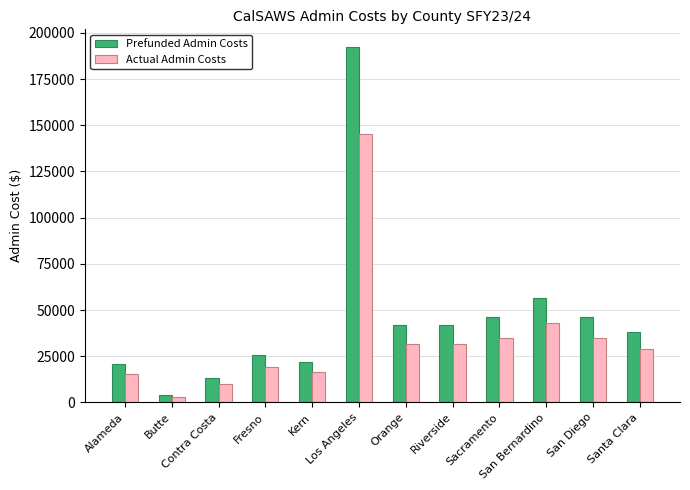

Rank the series at Fresno from lowest to highest value.

Actual Admin Costs, Prefunded Admin Costs